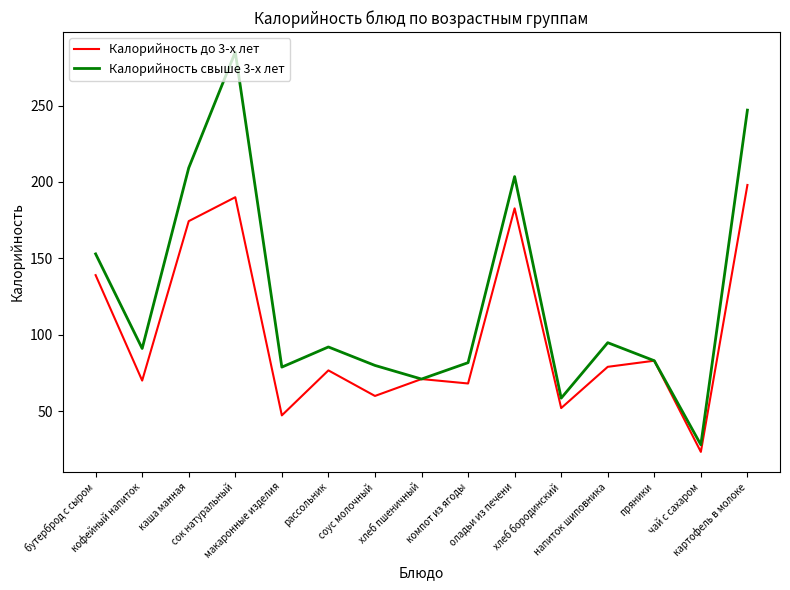

Which series changed the most between сок натуральный and соус молочный?

Калорийность свыше 3-х лет